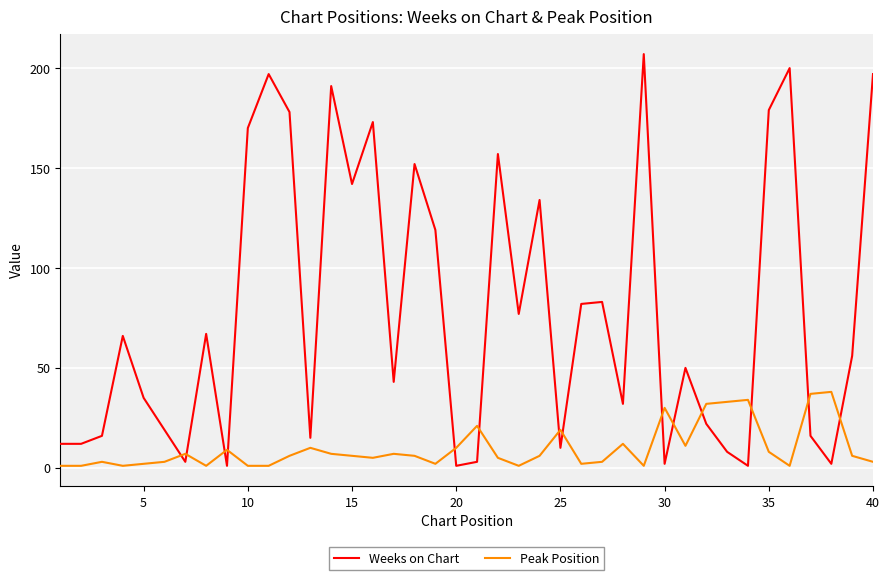

Which series has the largest range (max minus min)?

Weeks on Chart